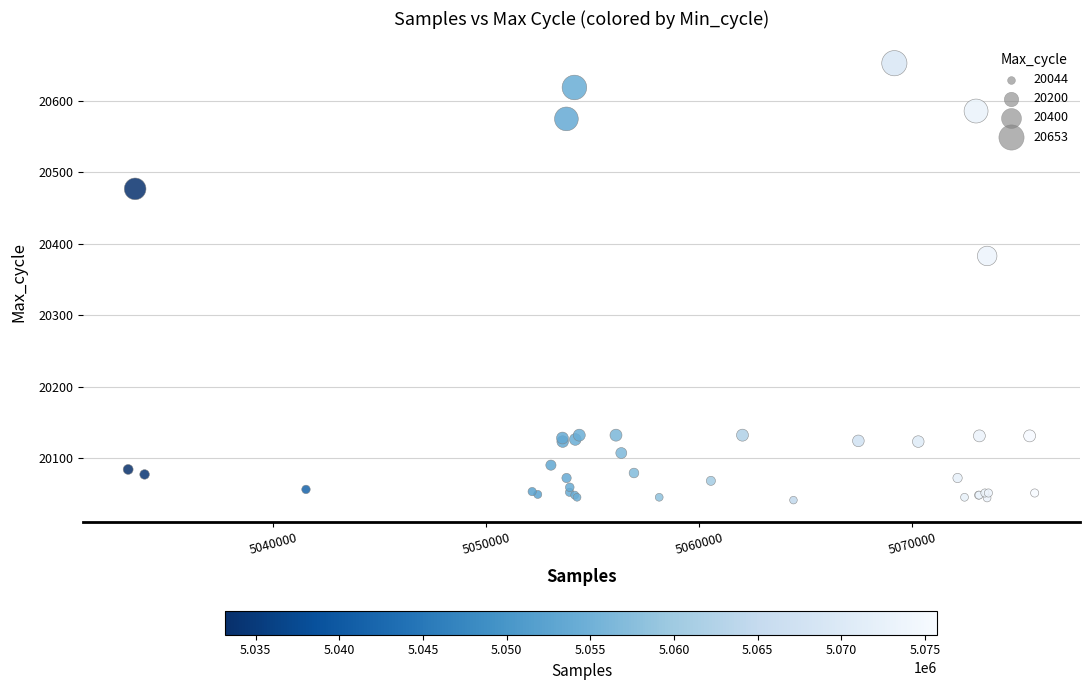

What Y value in the scatter plot is closest to 20347?

20383